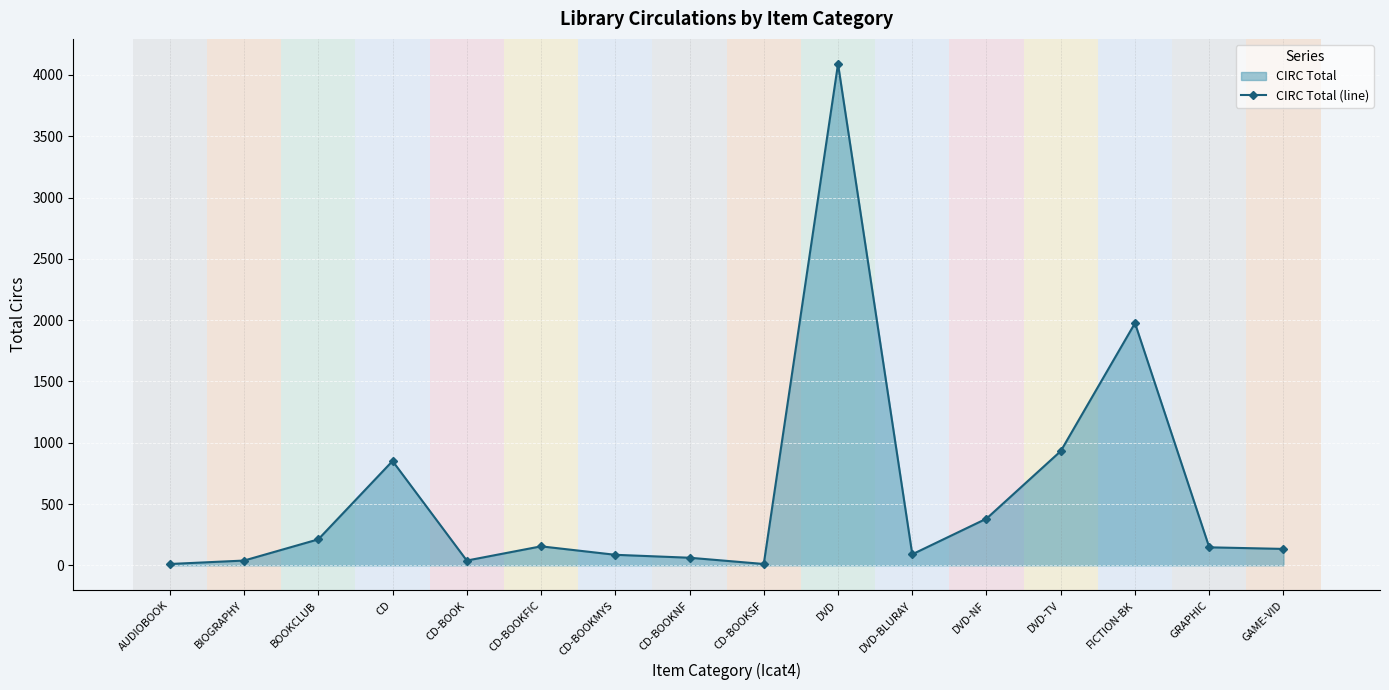

Reading left to right, transcribe all the data shown in this chart.

AUDIOBOOK=11	BIOGRAPHY=39	BOOKCLUB=212	CD=851	CD-BOOK=39	CD-BOOKFIC=155	CD-BOOKMYS=86	CD-BOOKNF=62	CD-BOOKSF=11	DVD=4090	DVD-BLURAY=90	DVD-NF=381	DVD-TV=932	FICTION-BK=1976	GRAPHIC=147	GAME-VID=134